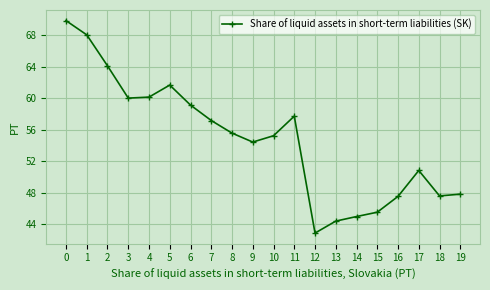

What is the change in value from 9 to 18?

-6.8